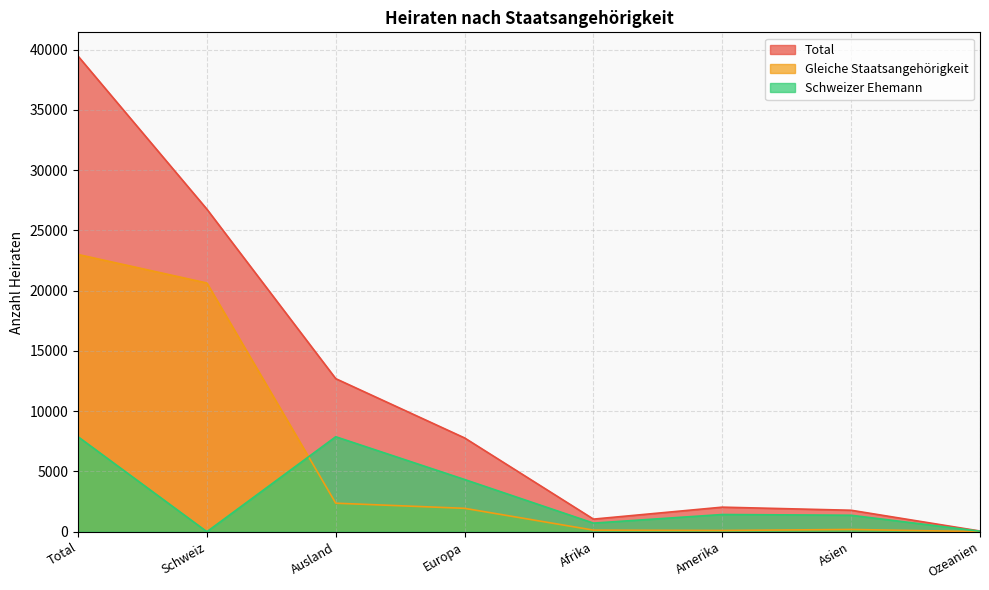

Is it true that Gleiche Staatsangehörigkeit equals 186 at Asien?

True